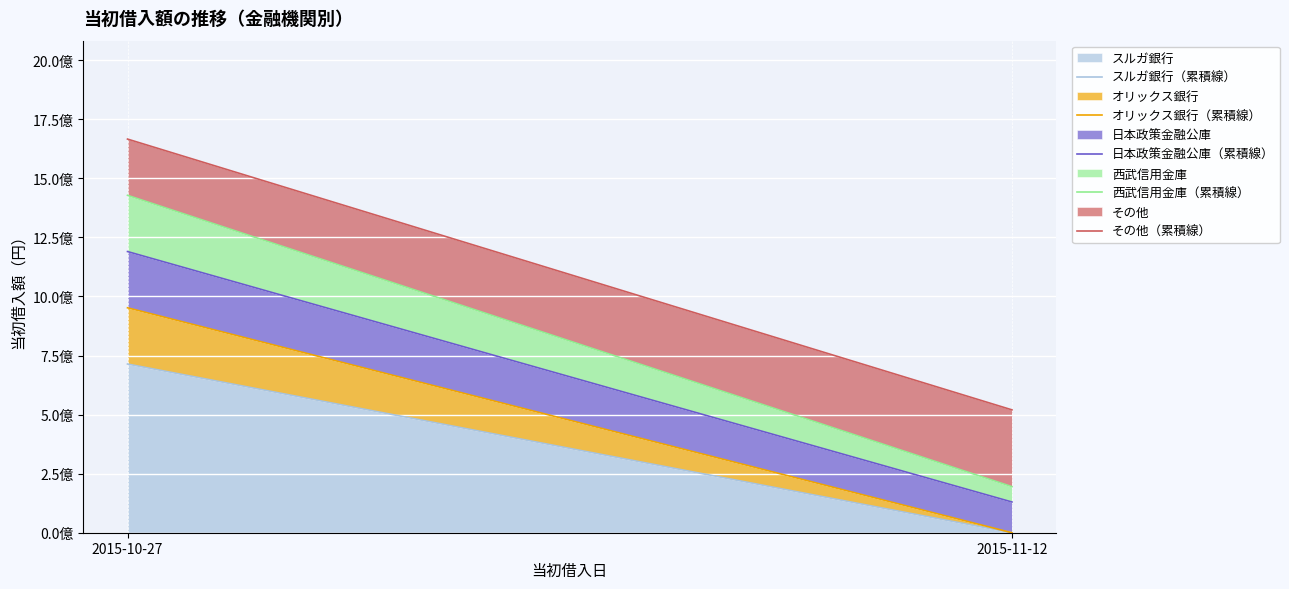

Which series changed the most between 2015-10-27 and 2015-11-12?

西武信用金庫（累積線）